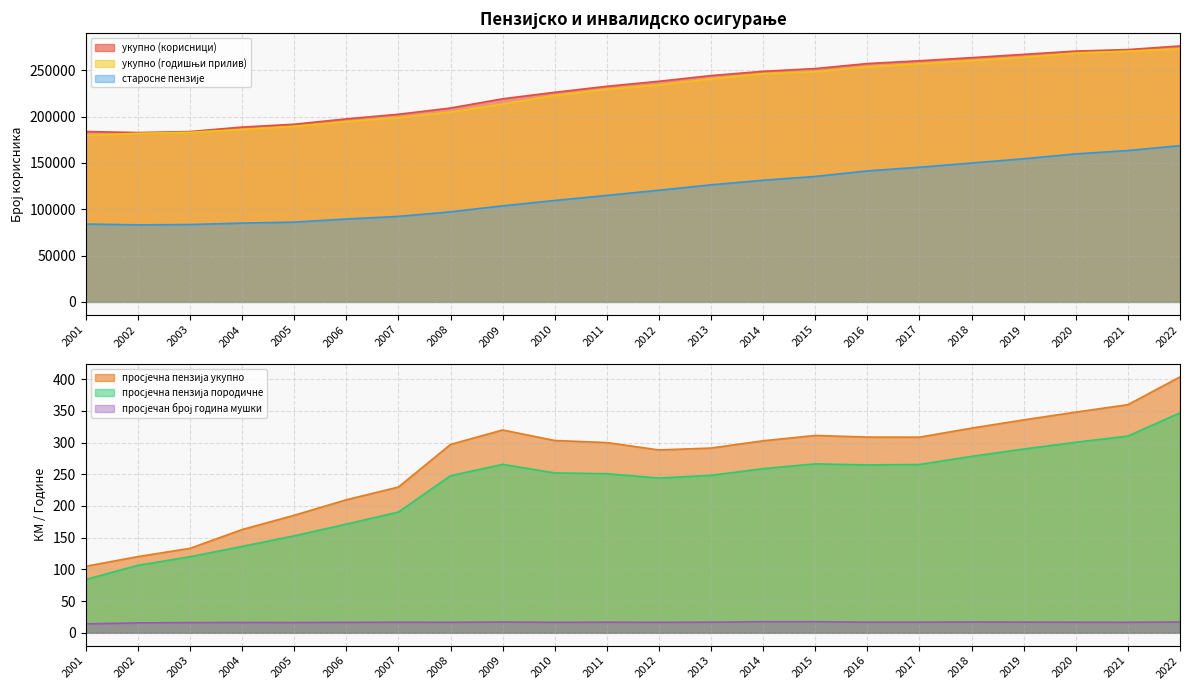

True or false: старосне пензије and просјечан број година мушки intersect in this chart.

False